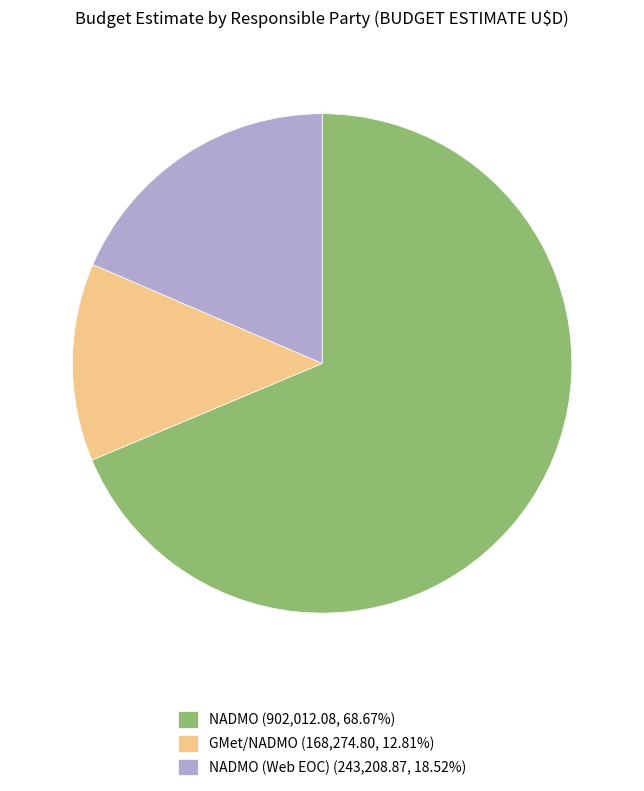

Does any single category account for the majority?

Yes